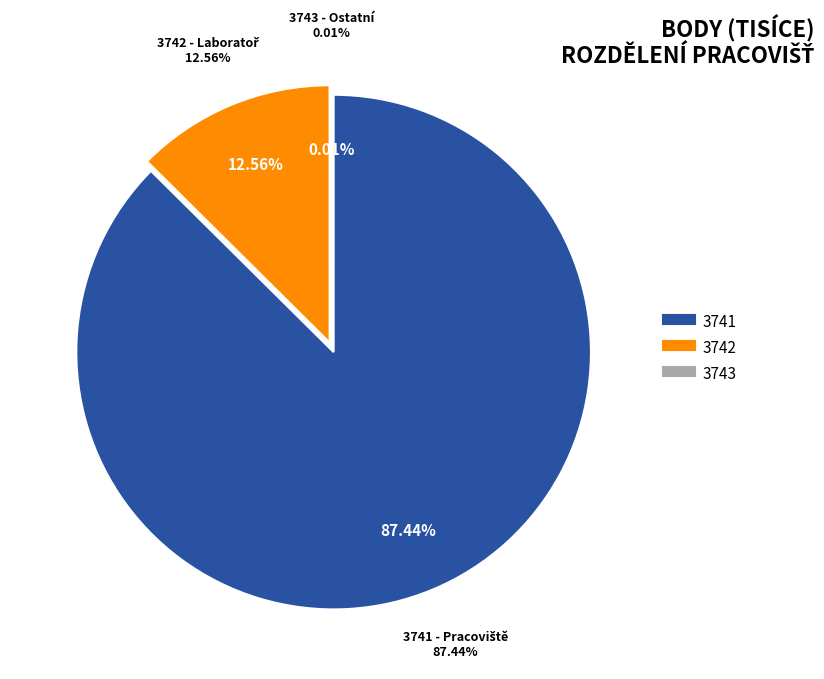

How many segments does this pie chart have?

2